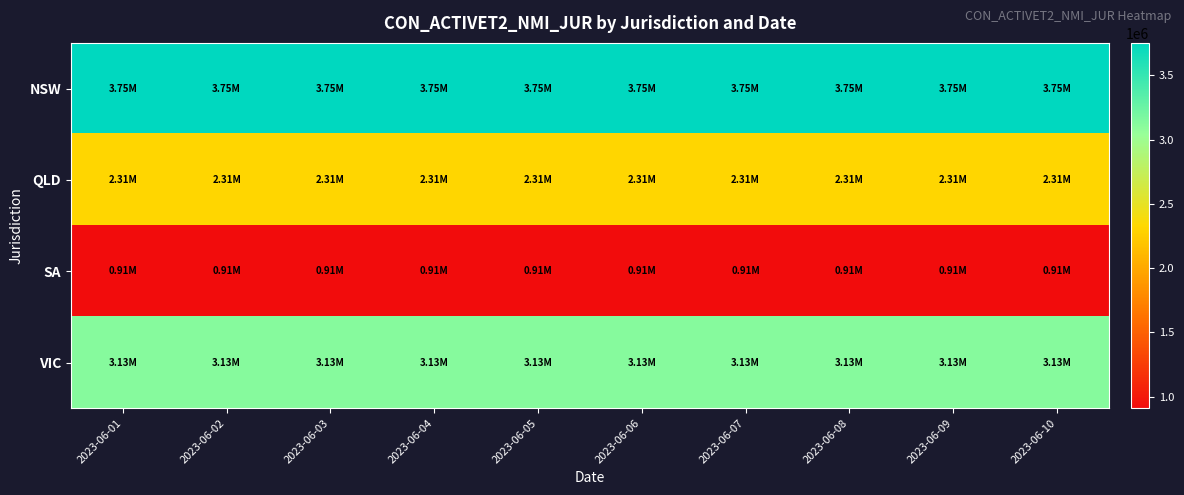

Reading left to right, transcribe all the data shown in this chart.

NSW: 2023-06-01=3752342	2023-06-02=3752606	2023-06-03=3752697	2023-06-04=3752745	2023-06-05=3752799	2023-06-06=3752839	2023-06-07=3752912	2023-06-08=3752979	2023-06-09=3753204	2023-06-10=3753323
QLD: 2023-06-01=2309916	2023-06-02=2310059	2023-06-03=2310143	2023-06-04=2310218	2023-06-05=2310211	2023-06-06=2310236	2023-06-07=2310329	2023-06-08=2310424	2023-06-09=2310626	2023-06-10=2310702
SA: 2023-06-01=909753	2023-06-02=909866	2023-06-03=909911	2023-06-04=909928	2023-06-05=909929	2023-06-06=909983	2023-06-07=910027	2023-06-08=910037	2023-06-09=910151	2023-06-10=910206
VIC: 2023-06-01=3127781	2023-06-02=3127944	2023-06-03=3127962	2023-06-04=3128159	2023-06-05=3128269	2023-06-06=3128367	2023-06-07=3128467	2023-06-08=3128664	2023-06-09=3128803	2023-06-10=3128877